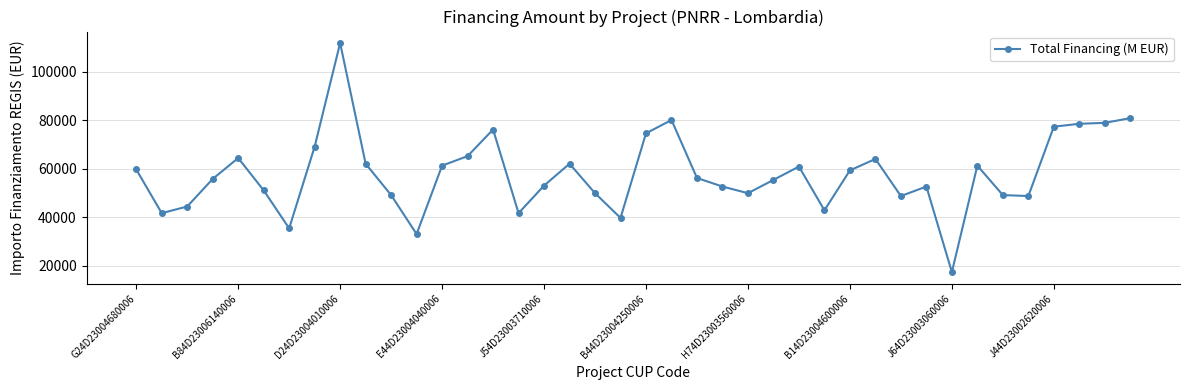

What is the difference between the second highest and minimum values?

63634.2